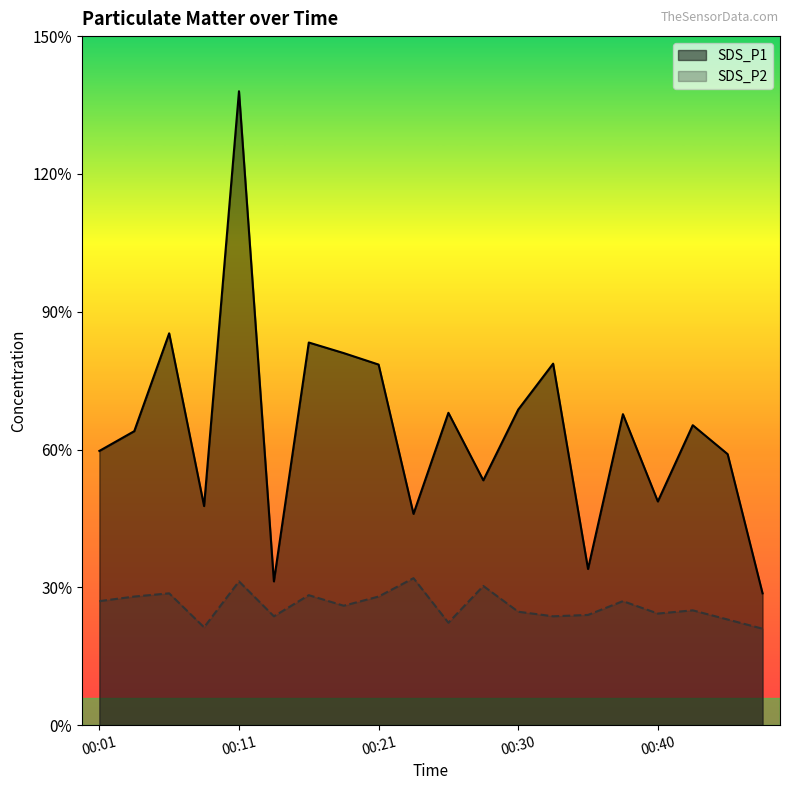

True or false: SDS_P1 and SDS_P2 intersect in this chart.

False